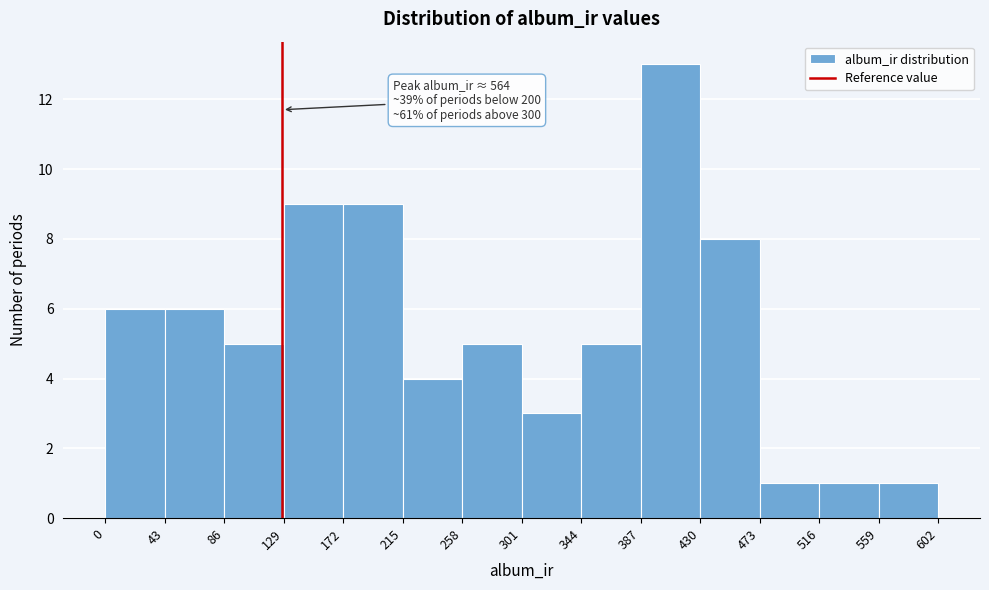

Over which range of the x-axis is the bar tallest?

387 to 430